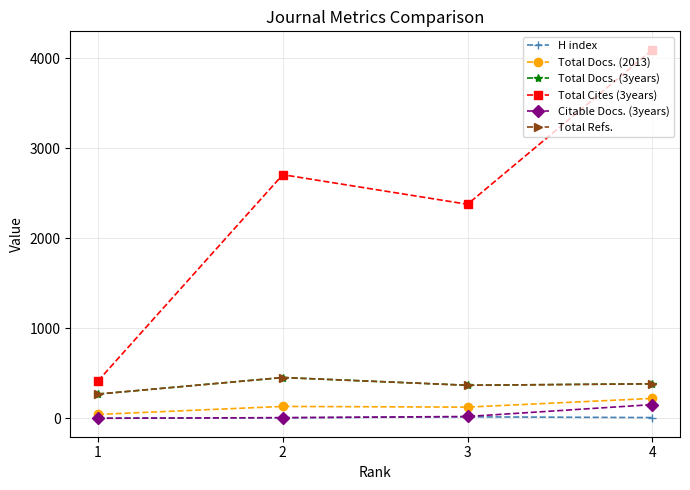

Is this an area chart (filled region under the line)?

No